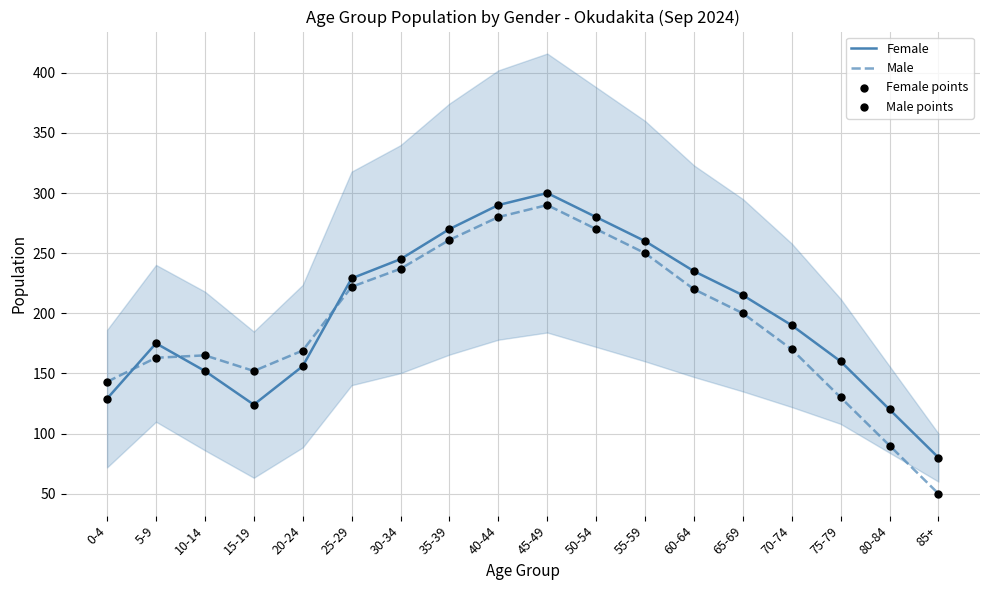

Which series contains the lowest Y value?

Male